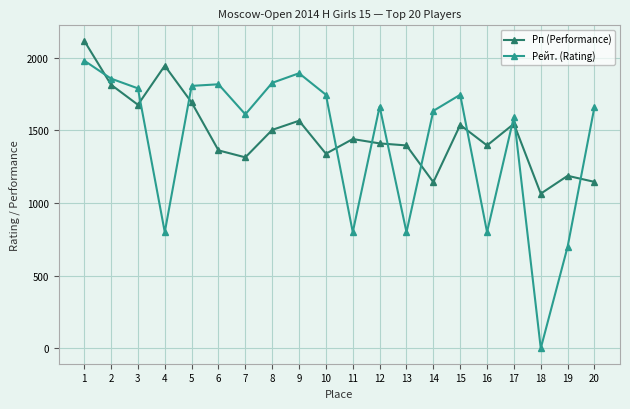

What is the average value of the Рейт. (Rating) series?

1427